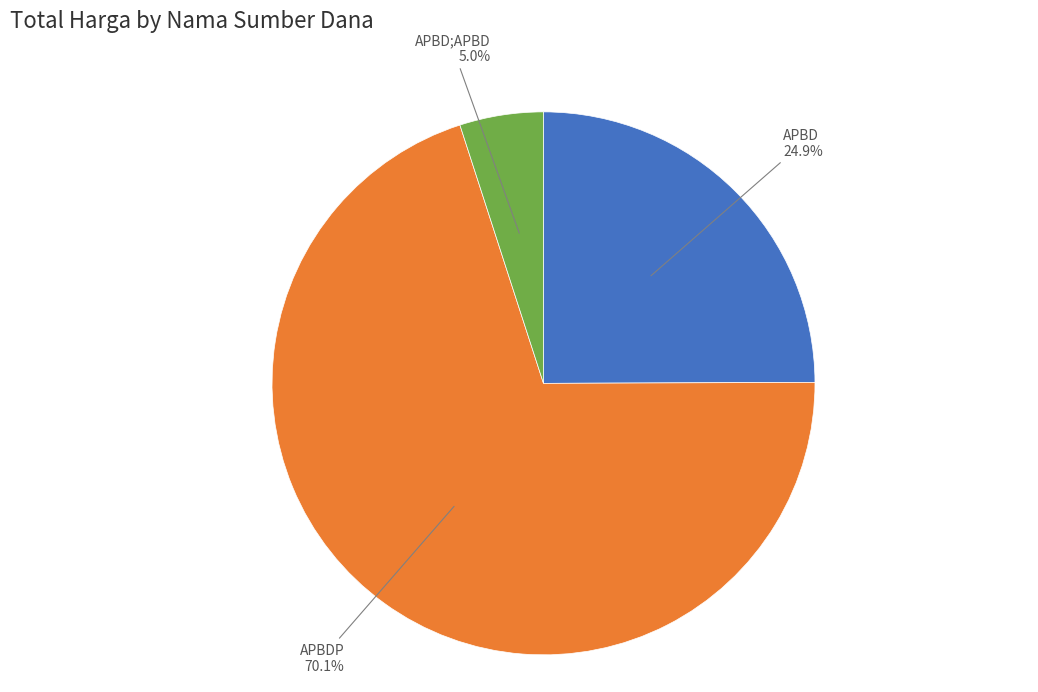

To the nearest percent, what is the average slice percentage?

33%